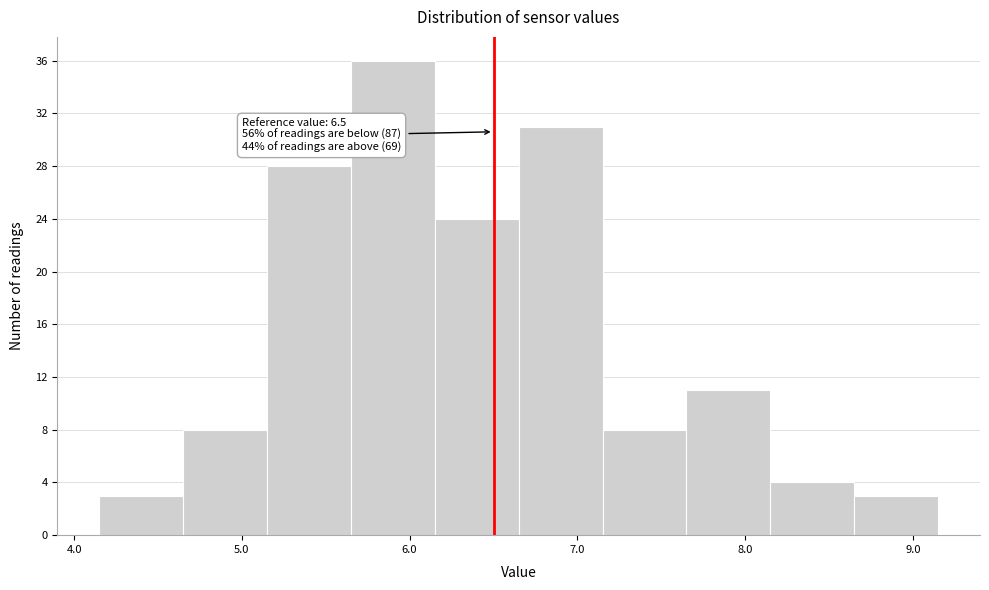

Over which range of the x-axis is the bar tallest?

5.65 to 6.15